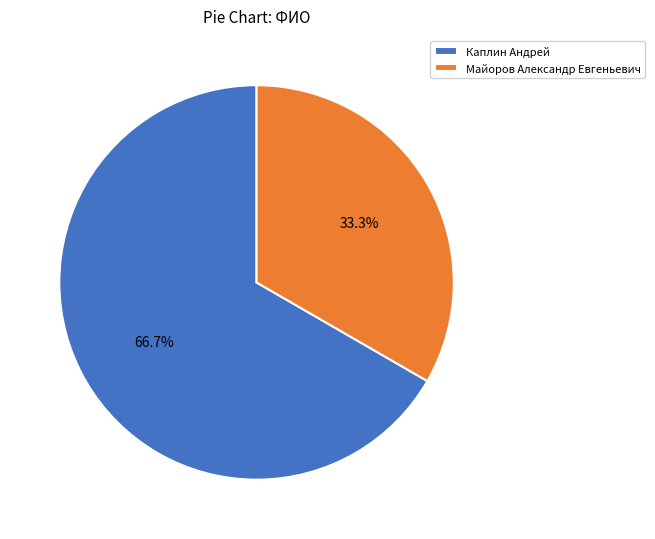

Which slice represents more than half of the pie?

Каплин Андрей